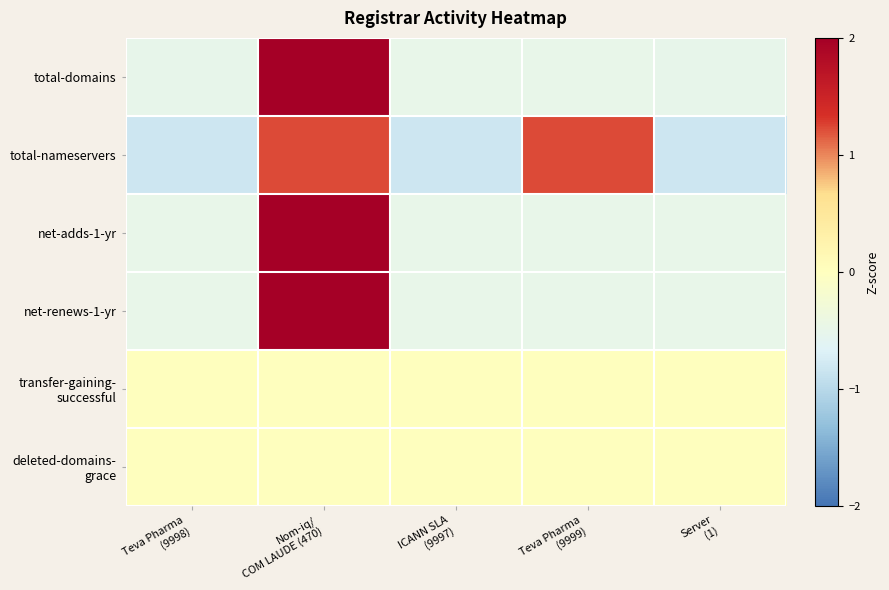

What is the total value across all series at Teva Pharma
(9999)?

-0.3